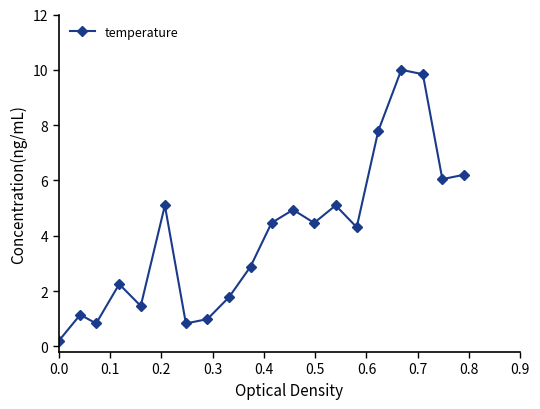

How many data points does each series have?

20